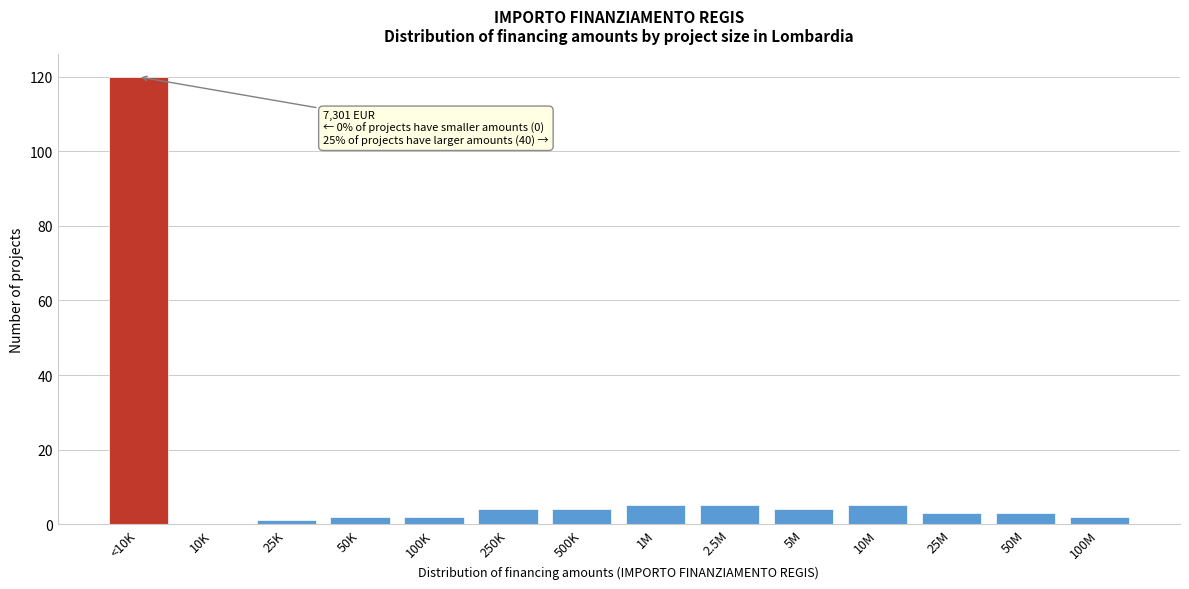

Which has a higher value, 10K or 5M?

5M